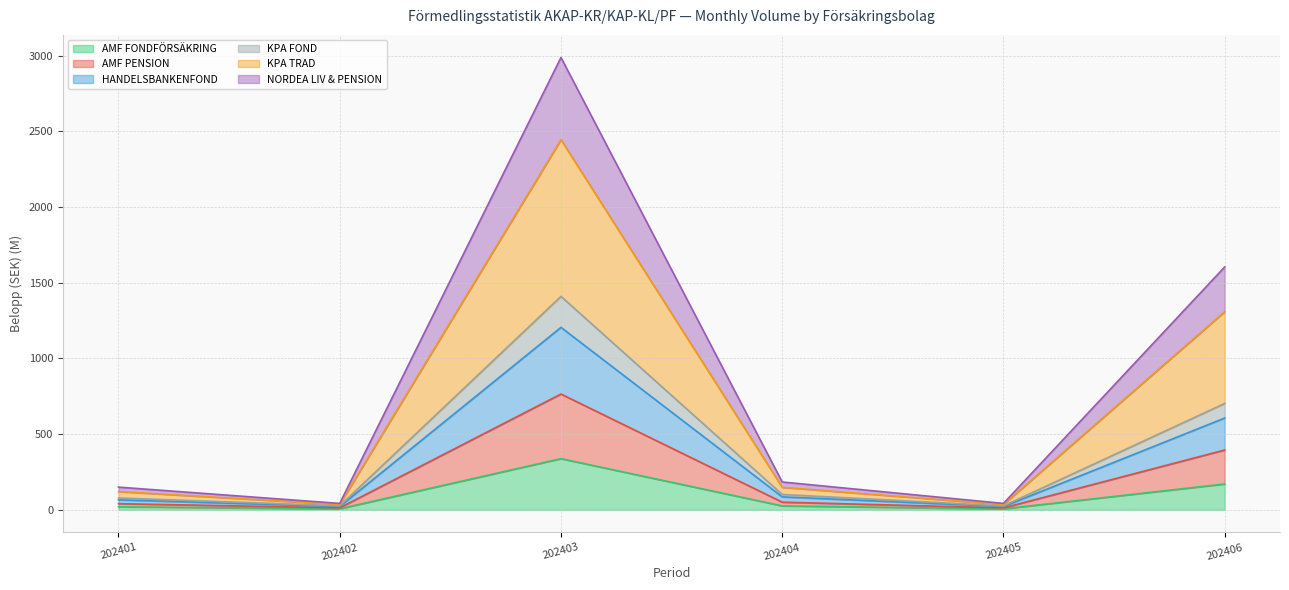

At which category does the chart reach its peak across all series?

202403